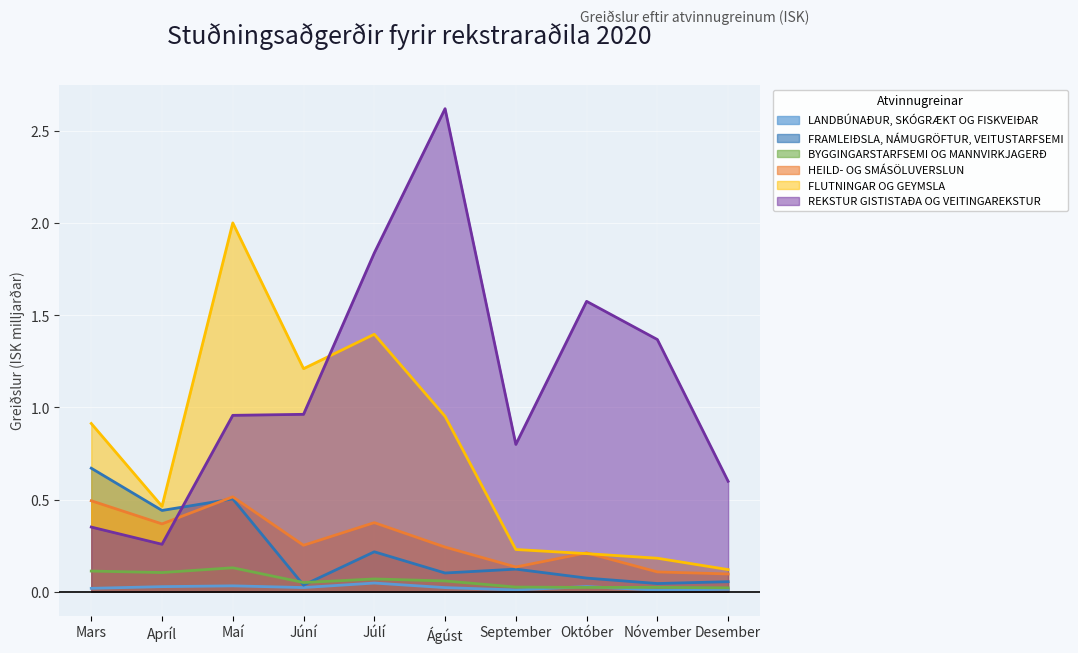

Between Október and Desember, which series saw the biggest shift?

REKSTUR GISTISTAÐA OG VEITINGAREKSTUR